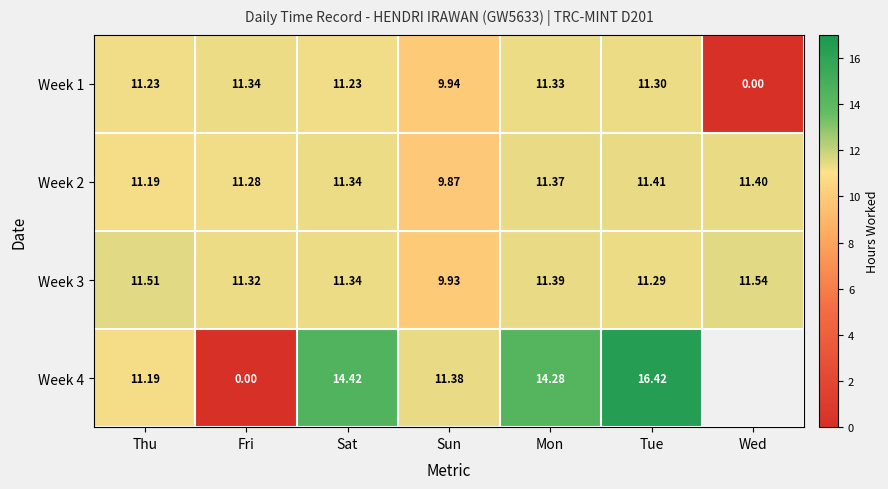

What is the approximate value of Week 1 at Tue?

11.3